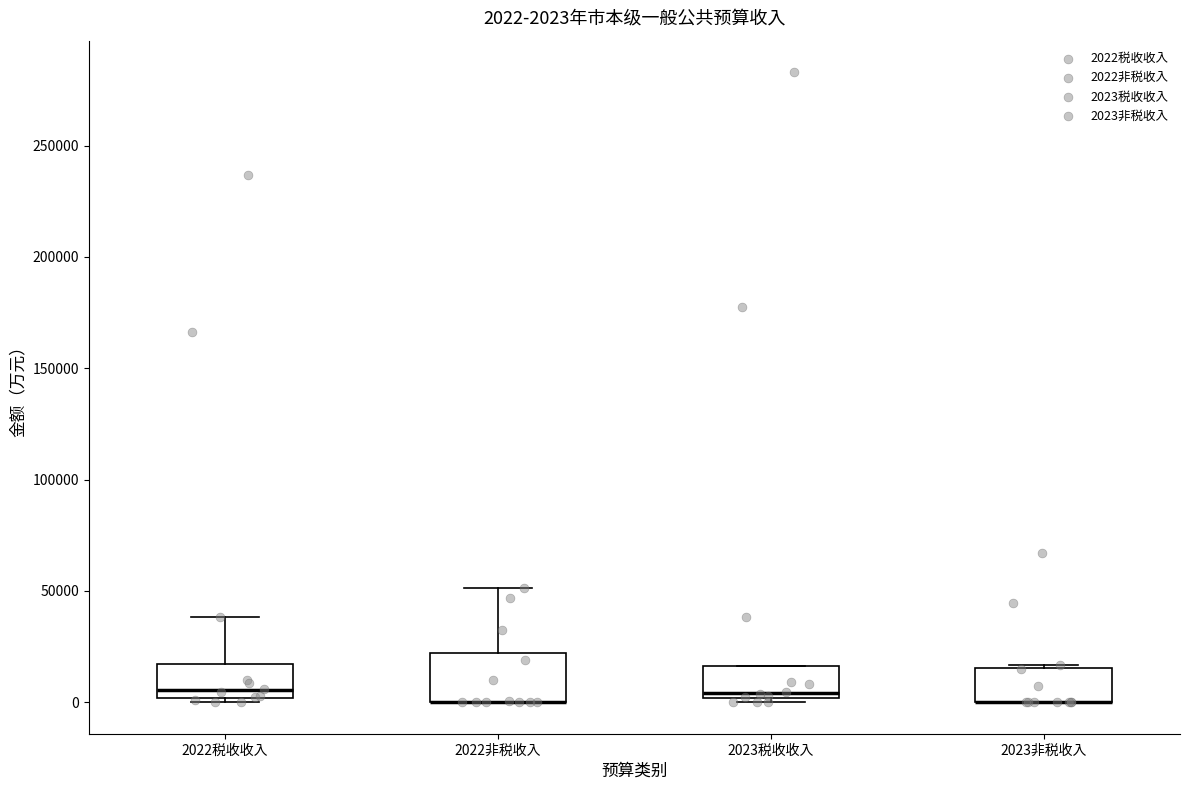

Which box is the tallest, from its lower edge to its upper edge?

2022非税收入